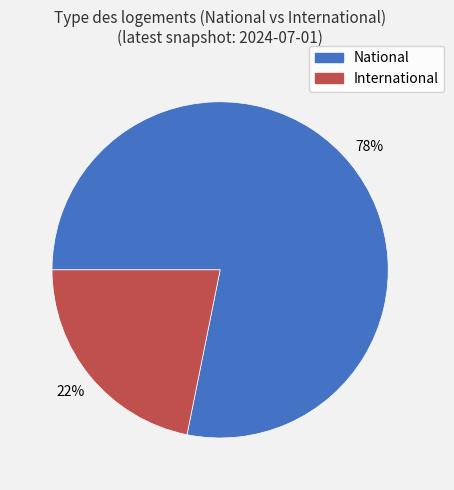

How many segments does this pie chart have?

2